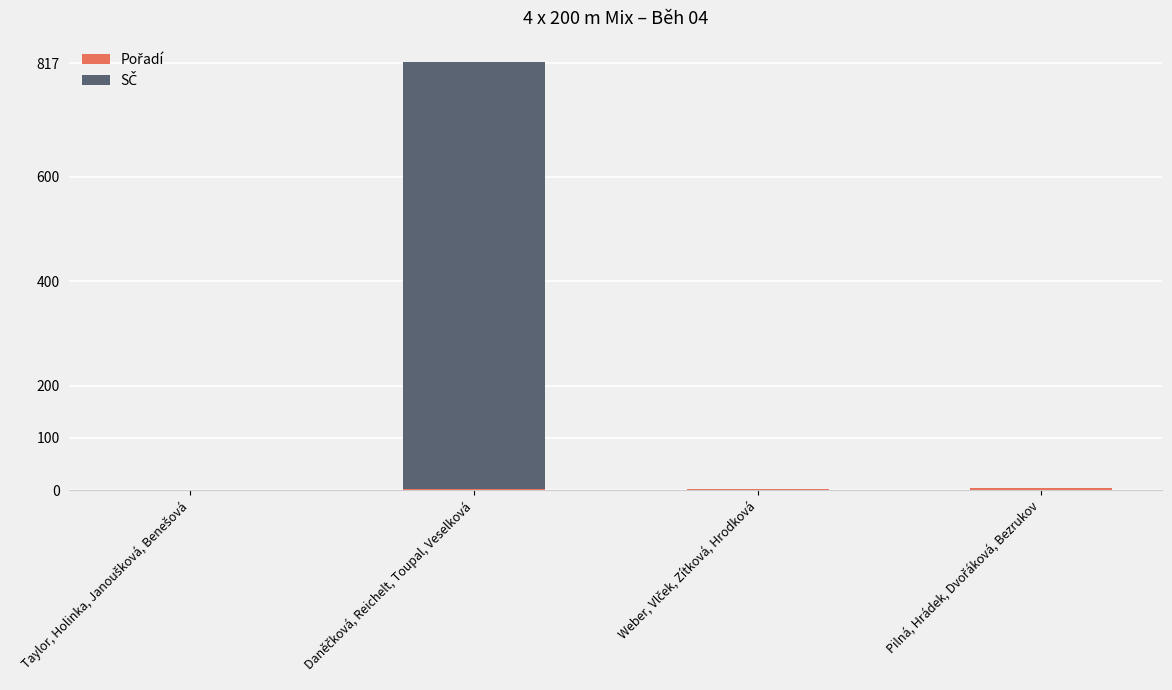

What is the average value of the Pořadí series?

2